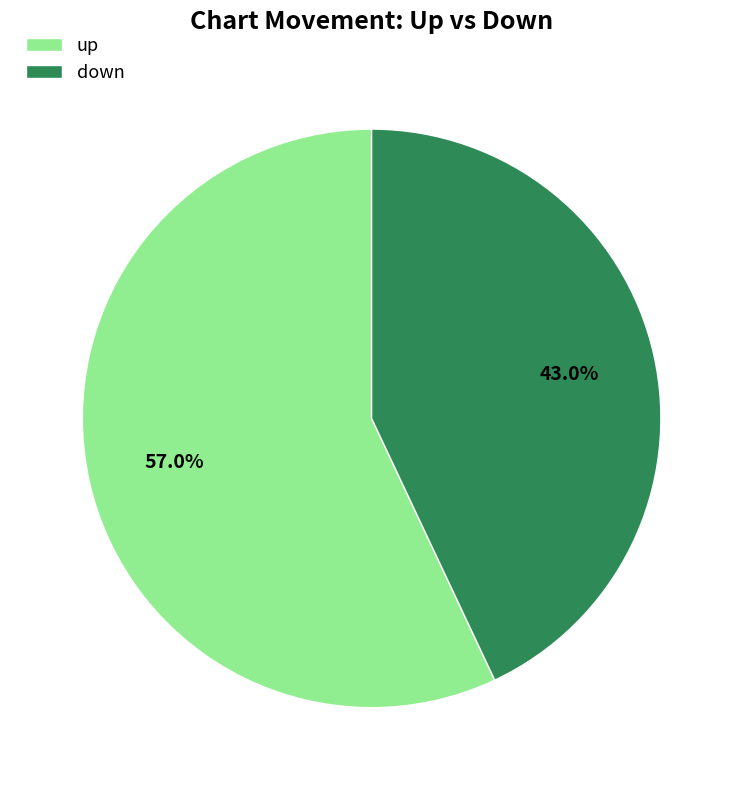

Does up represent more than half of the total?

Yes